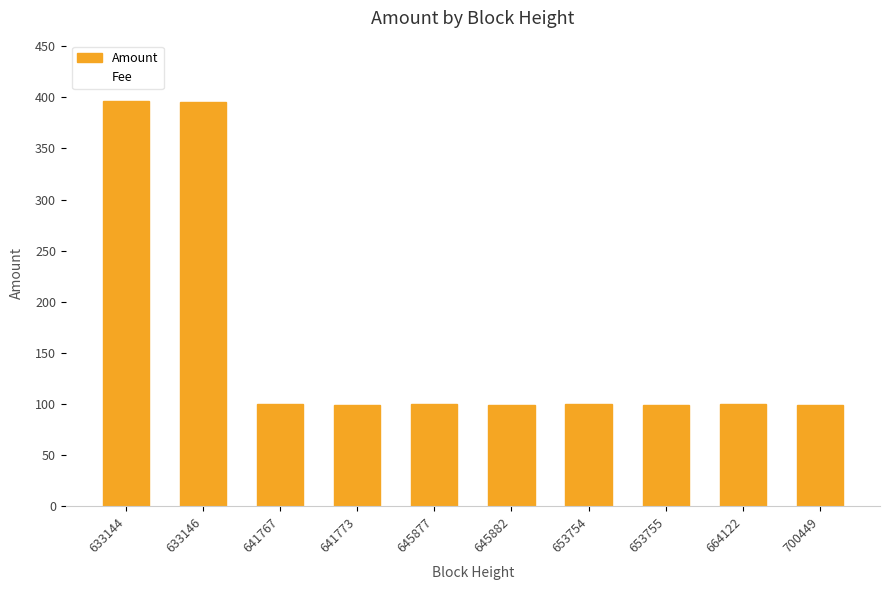

Count the number of categories in the chart.

10